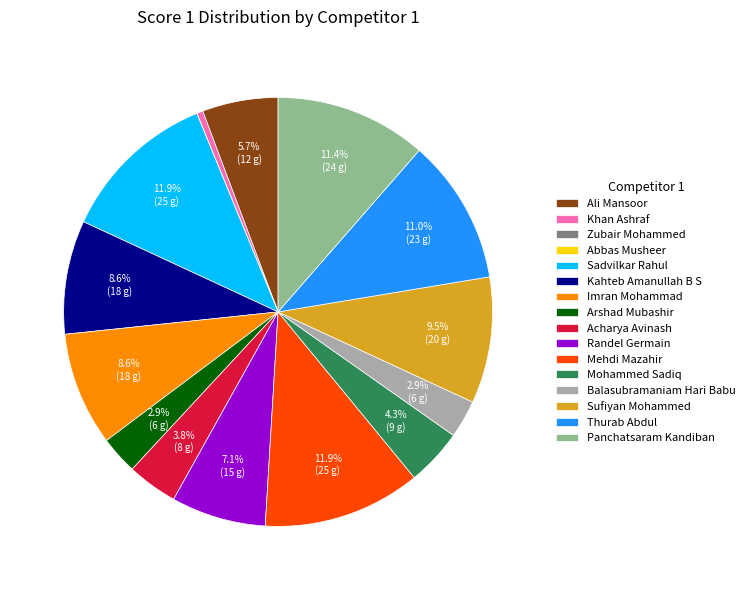

Is it true that Mohammed Sadiq is 4% of the pie?

True